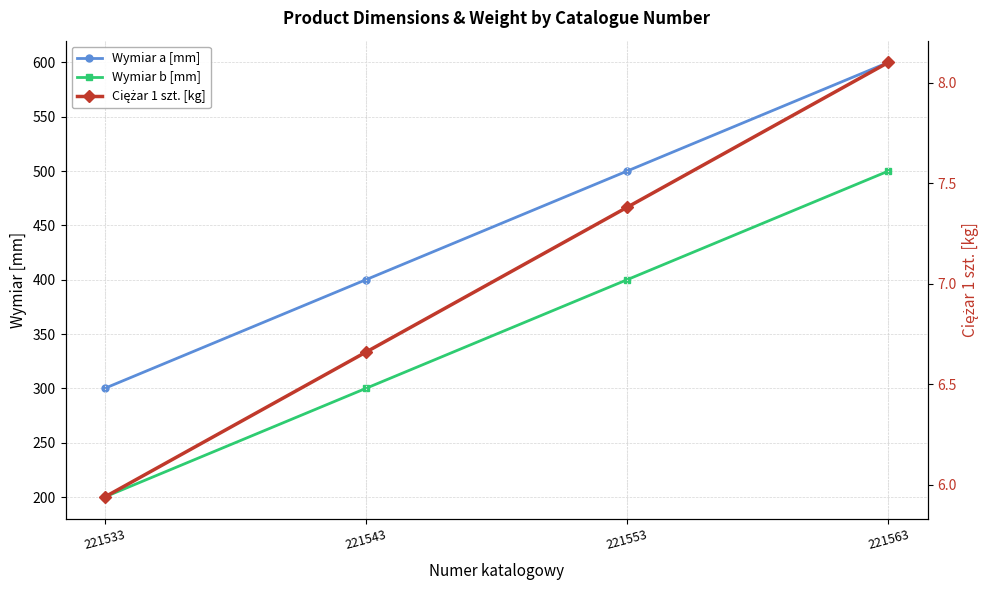

Count the number of categories in the chart.

4